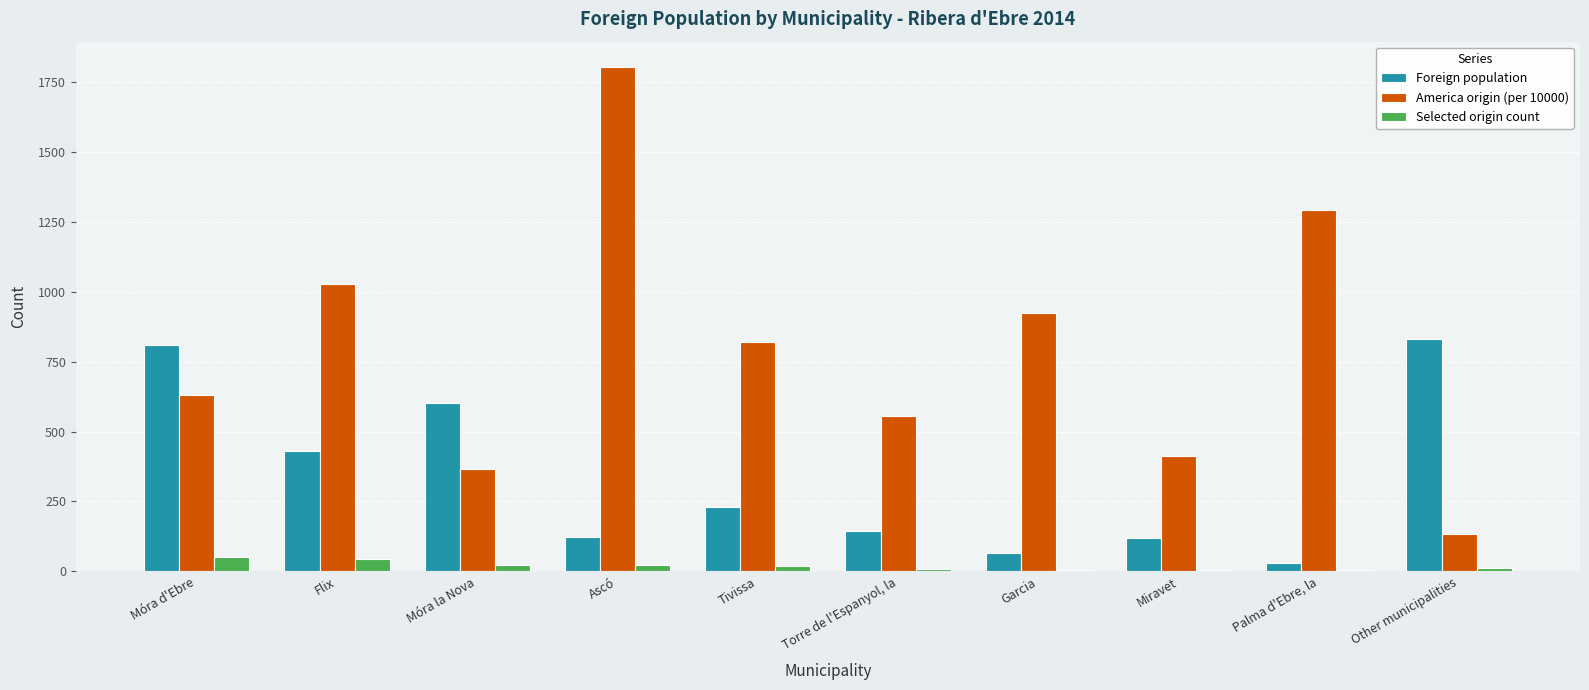

Between Torre de l'Espanyol, la and Other municipalities, which series saw the biggest shift?

Foreign population